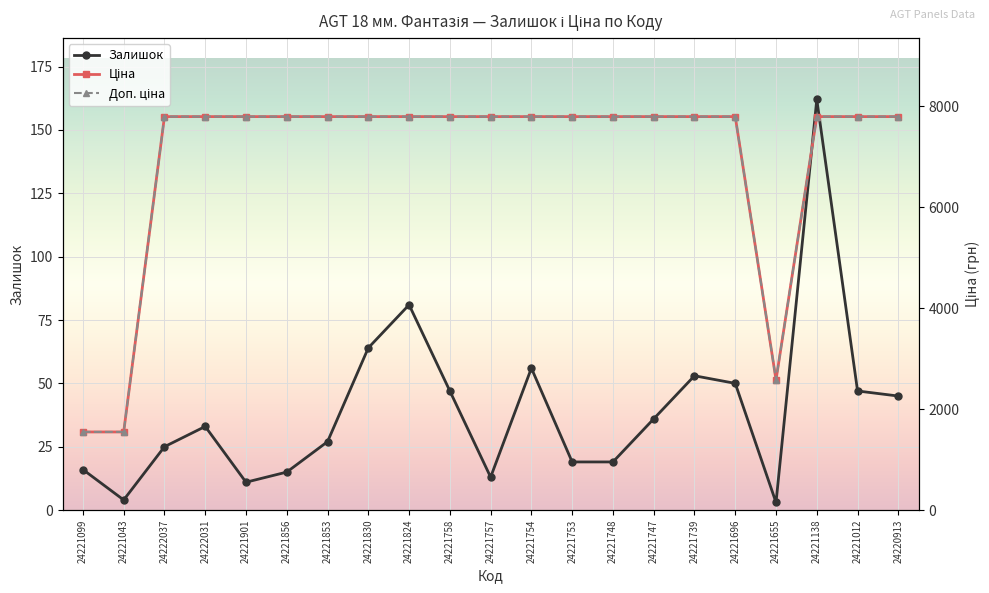

True or false: Доп. ціна has more than 2 interior local peaks.

False